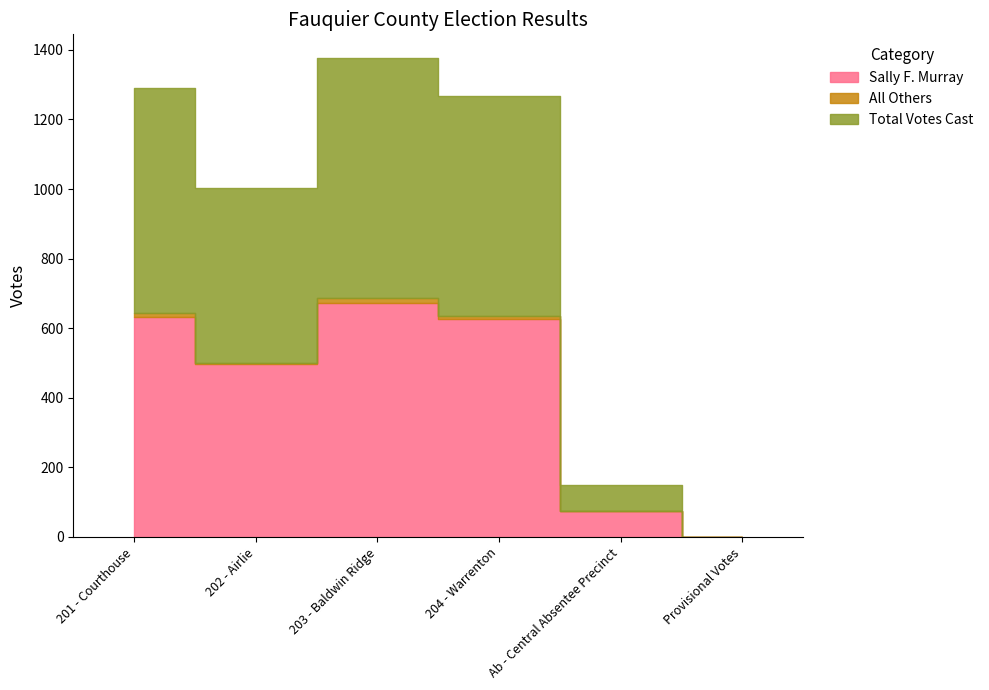

How many data points does each series have?

6